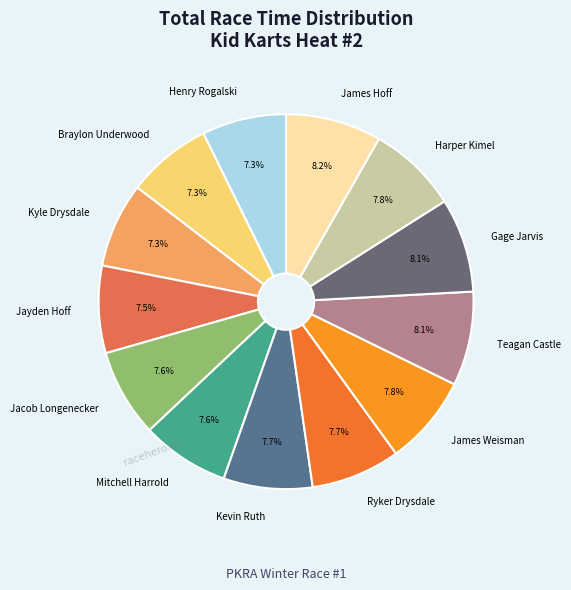

Is there a majority slice in this chart?

No